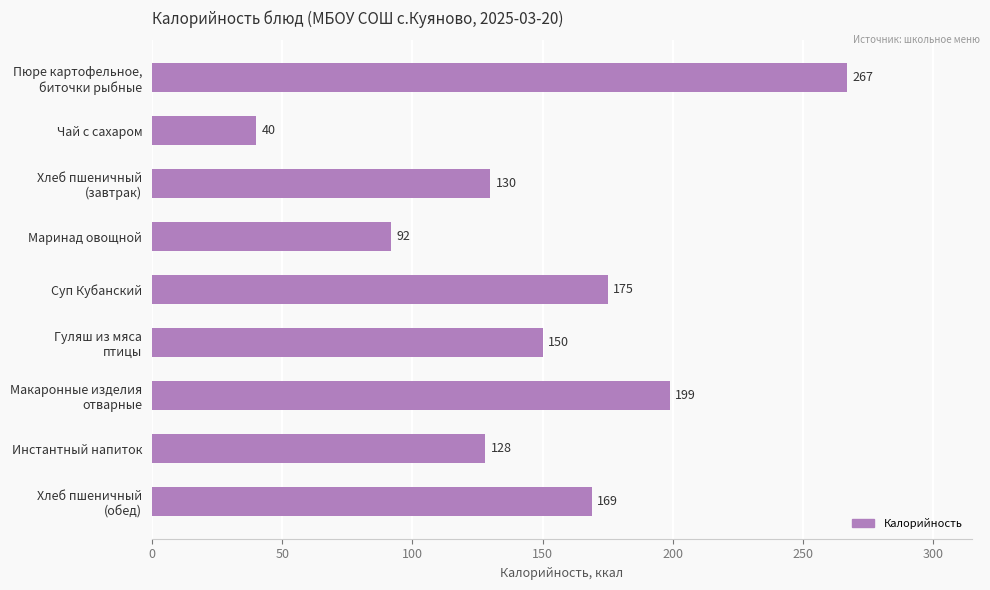

What is the minimum value shown in the chart?

40